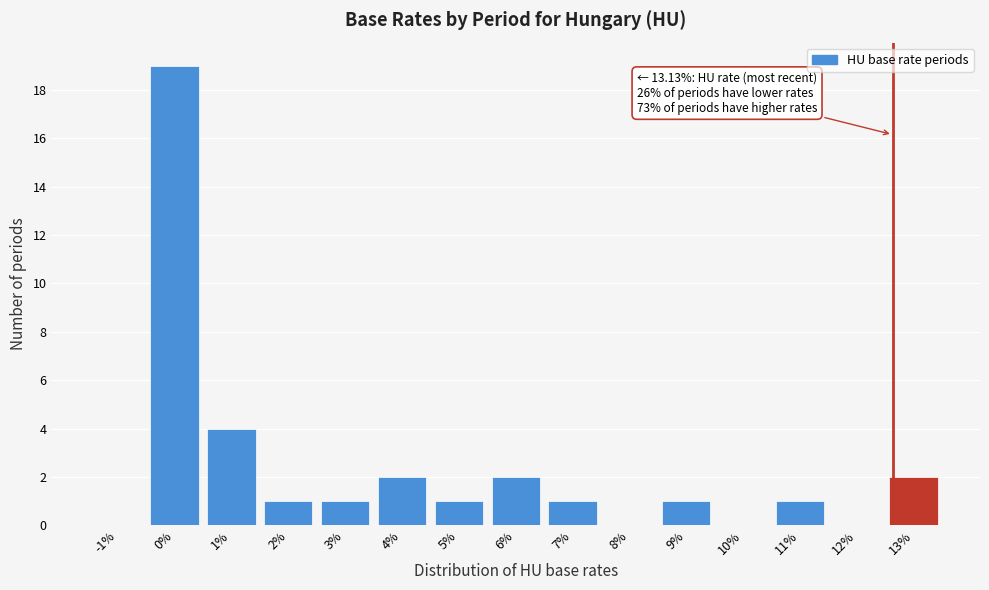

Reading left to right, extract all data points from this chart.

-1%=0	0%=19	1%=4	2%=1	3%=1	4%=2	5%=1	6%=2	7%=1	8%=0	9%=1	10%=0	11%=1	12%=0	13%=2